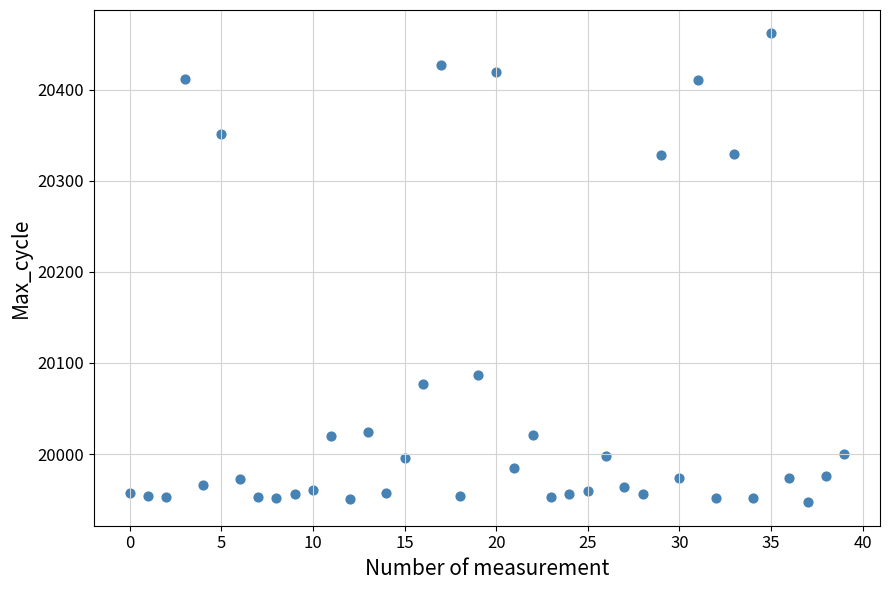

What Y value in the scatter plot is closest to 20204?

20087